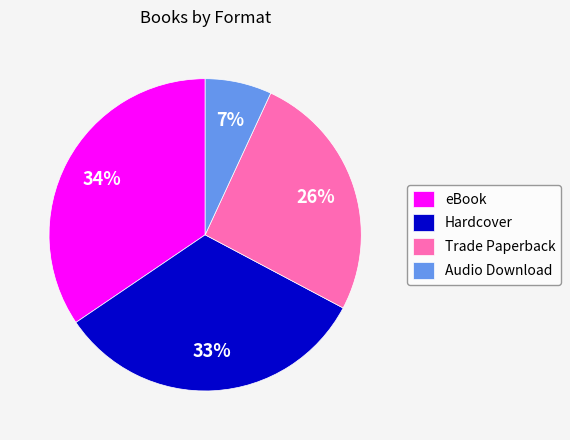

Is it true that eBook is 22% of the pie?

False